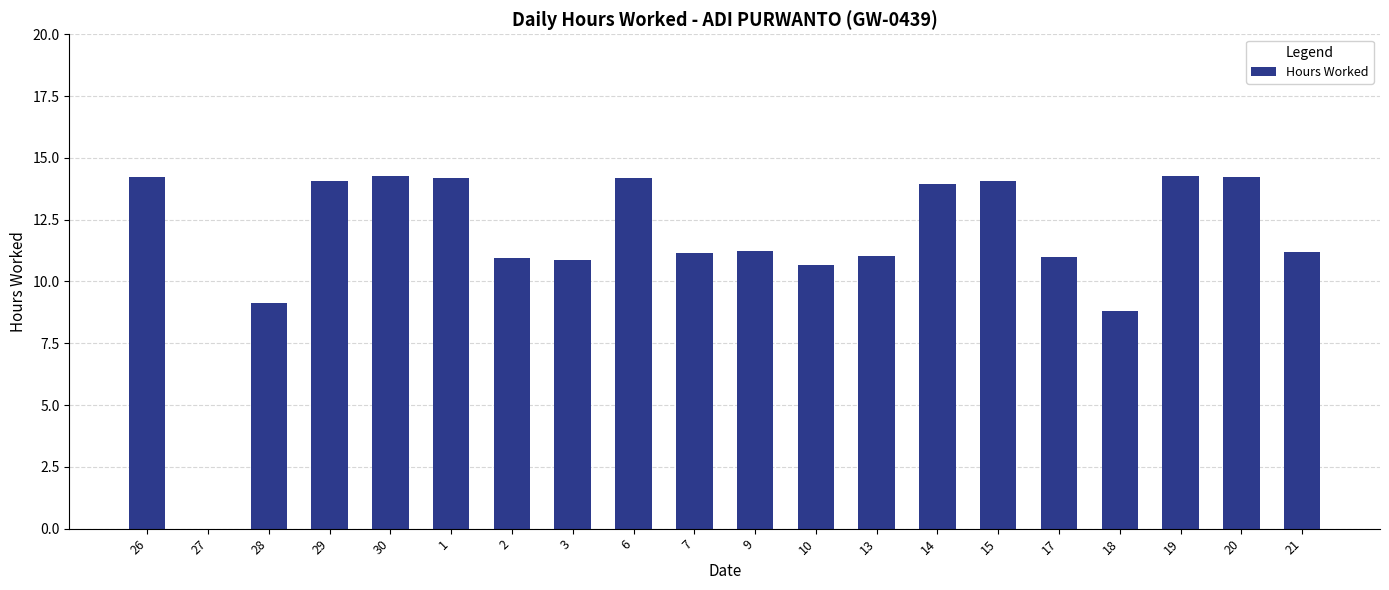

What is the ratio of the value at 7 to the value at 1?

0.8